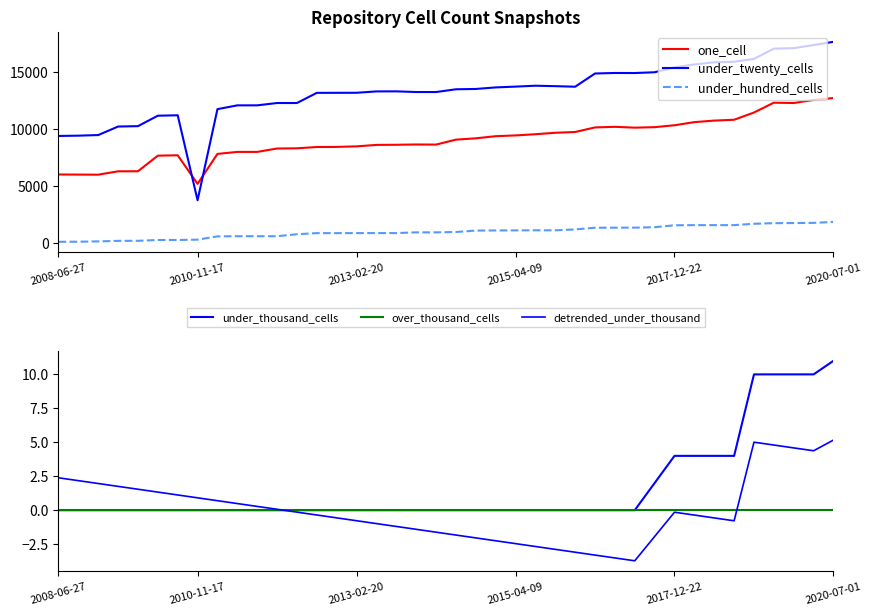

True or false: one_cell and under_hundred_cells cross at least once.

False